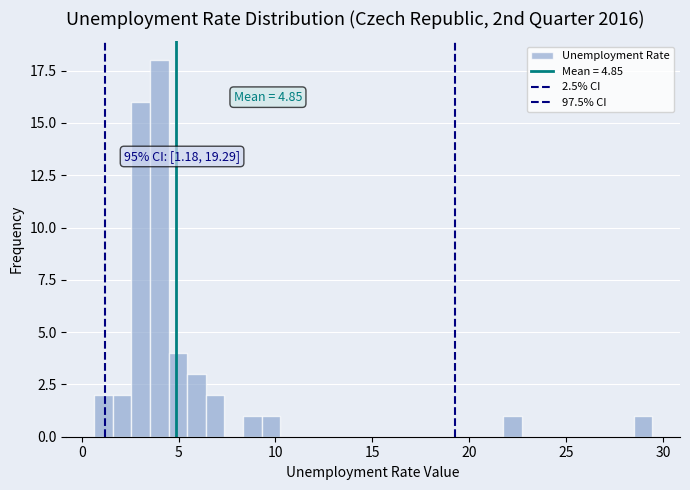

Around what value on the x-axis is the tallest bar? Give the approximate position of its centre, as read against the axis.

4.0